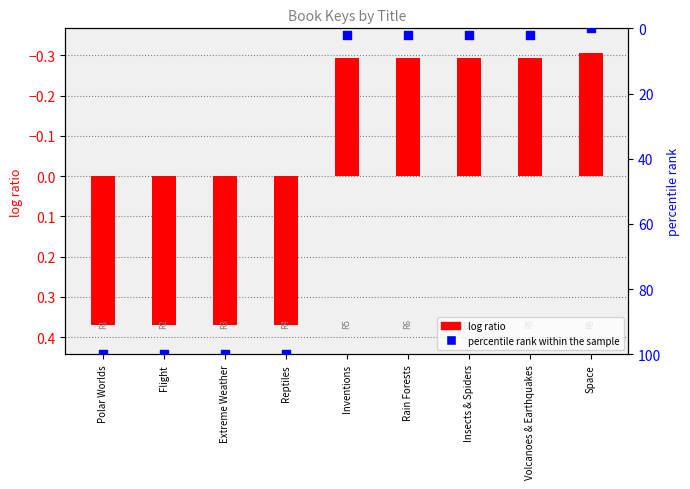

Which series has the largest total across all categories?

percentile rank within the sample